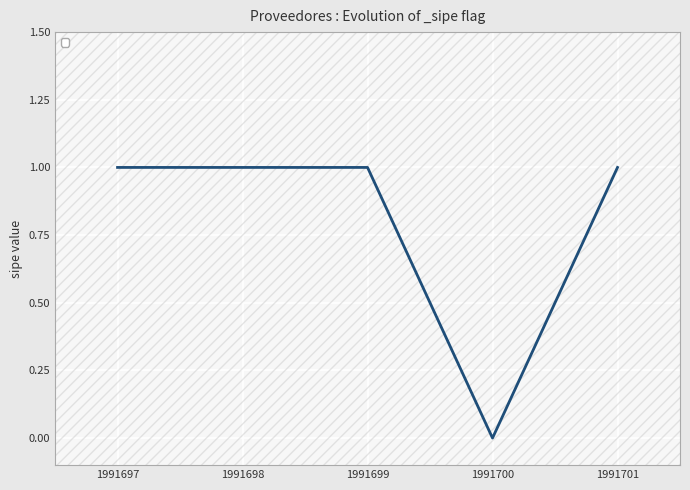

Reading left to right, transcribe all the data shown in this chart.

1991697=1	1991698=1	1991699=1	1991700=0	1991701=1